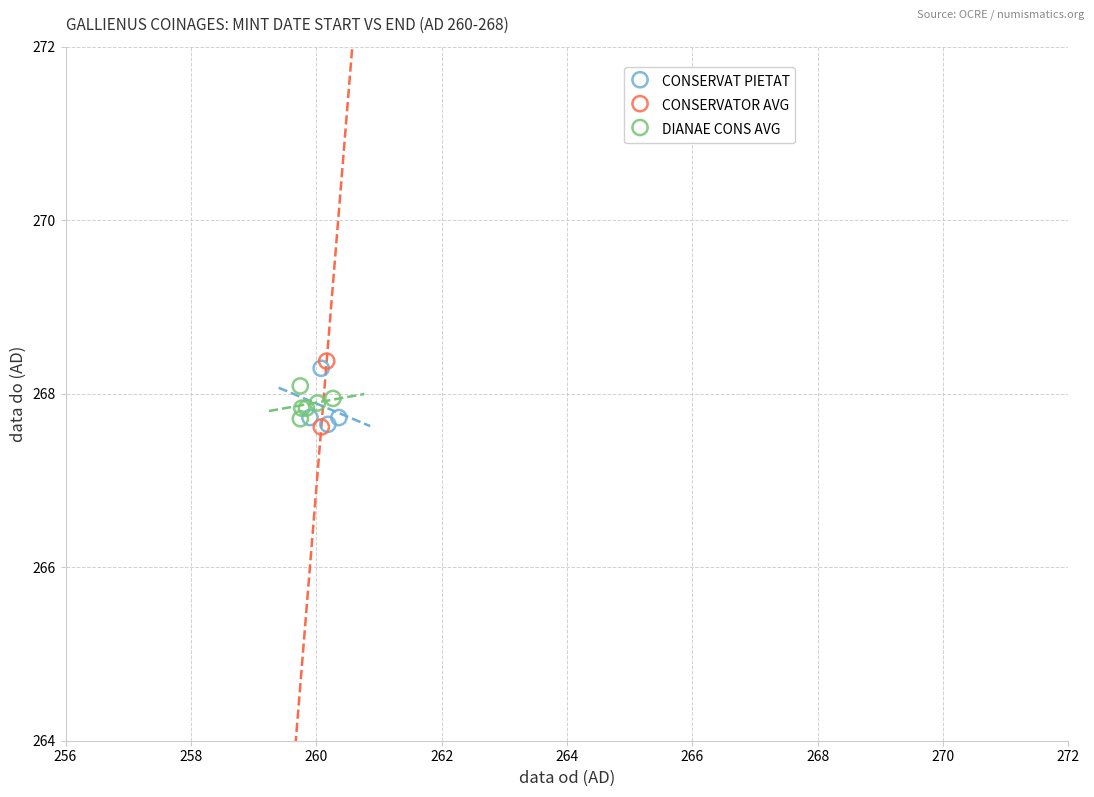

Which series contains the highest Y value?

CONSERVATOR AVG